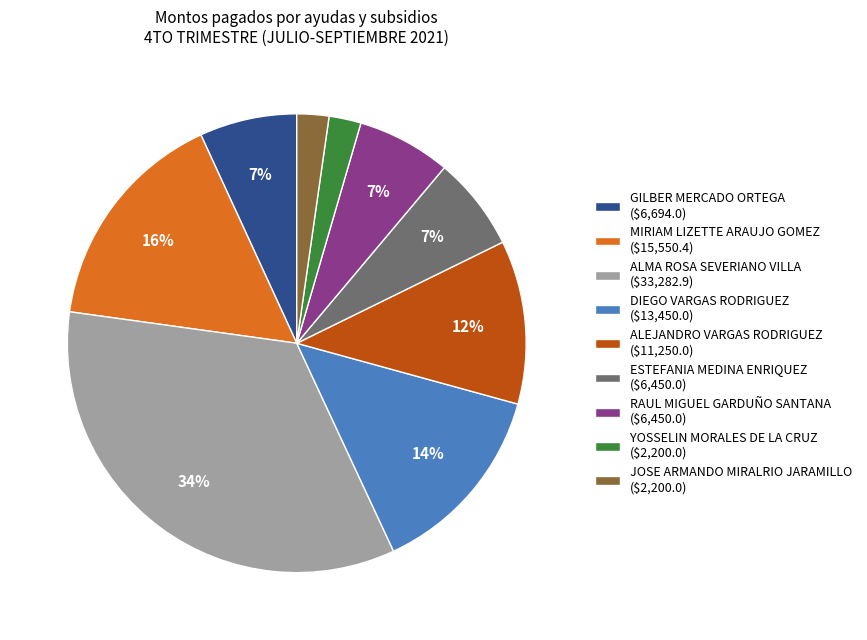

True or false: MIRIAM LIZETTE ARAUJO GOMEZ accounts for 22% of the total.

False